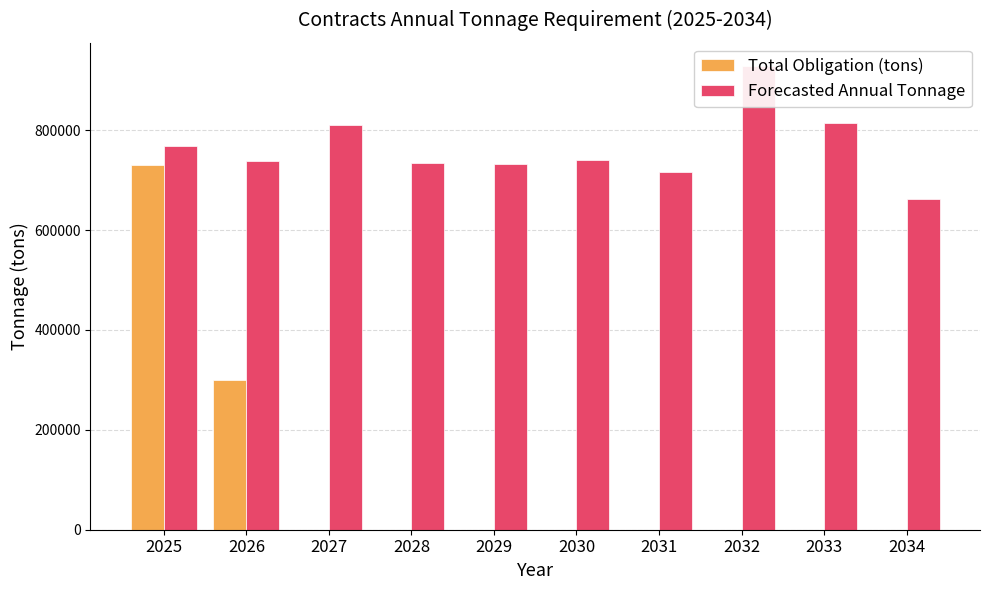

Reading left to right, transcribe all the data shown in this chart.

Total Obligation (tons): 2025=730642.7	2026=300000.0	2027=0.0	2028=0.0	2029=0.0	2030=0.0	2031=0.0	2032=0.0	2033=0.0	2034=0.0
Forecasted Annual Tonnage: 2025=768366.8	2026=738698.9	2027=809612.7	2028=734625.5	2029=732334.8	2030=740128.7	2031=715999.0	2032=928601.8	2033=814500.4	2034=661733.6